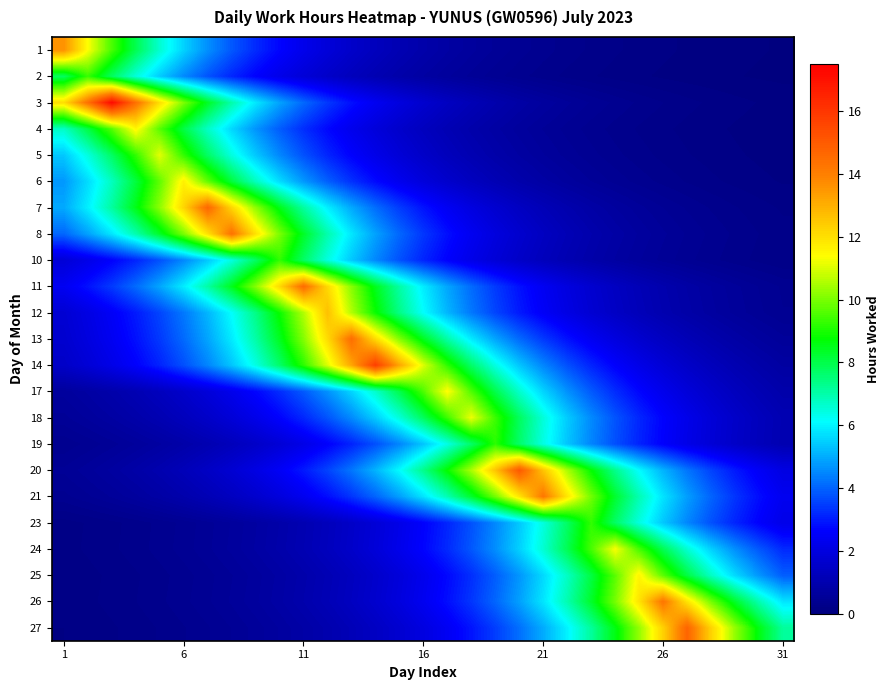

How many data points does each series have?

31